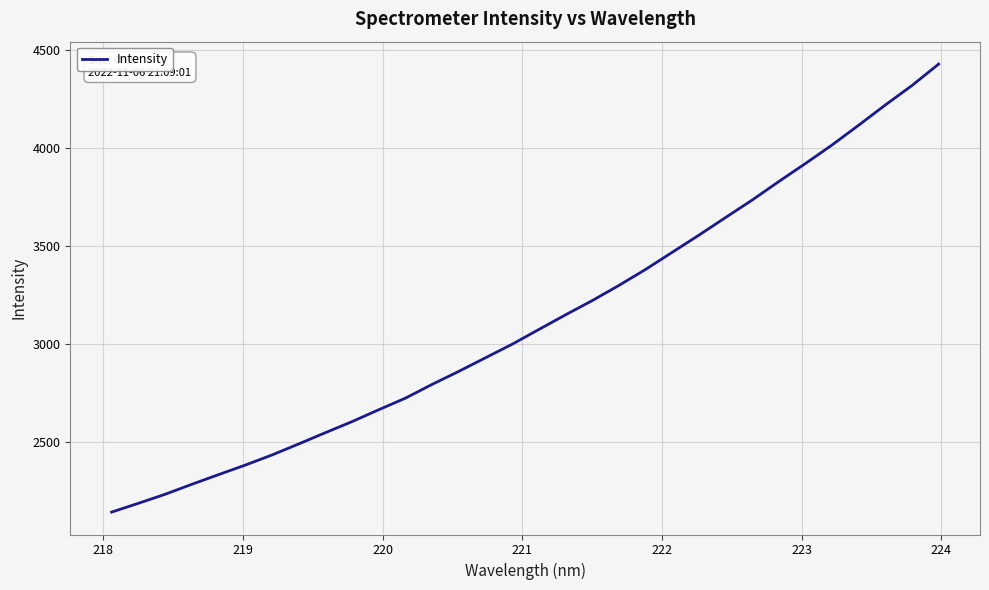

What is the minimum value shown in the chart?

2139.6